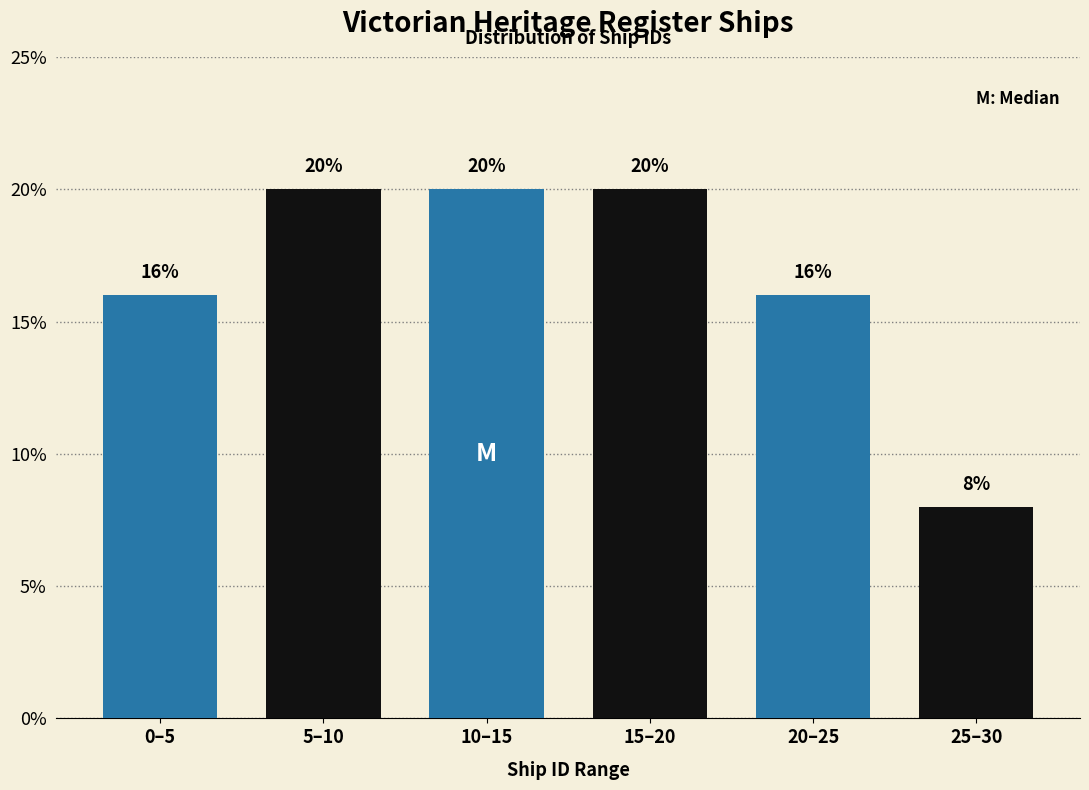

Reading right to left, transcribe all the data shown in this chart.

8	16	20	20	20	16